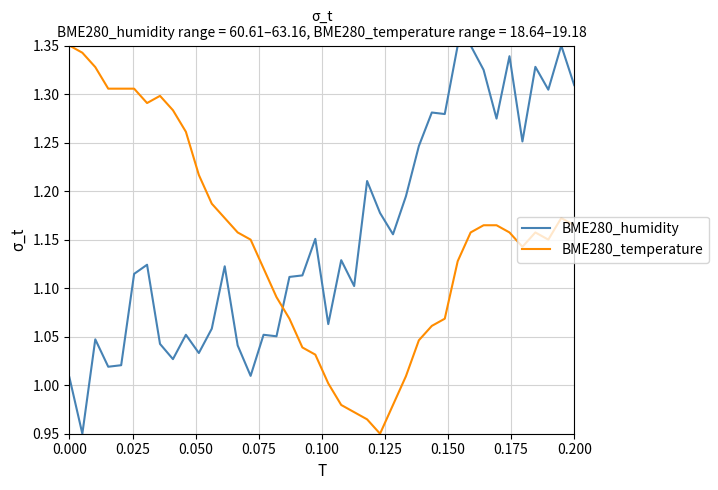

What is the difference between the maximum and minimum values in the BME280_temperature series?

0.4